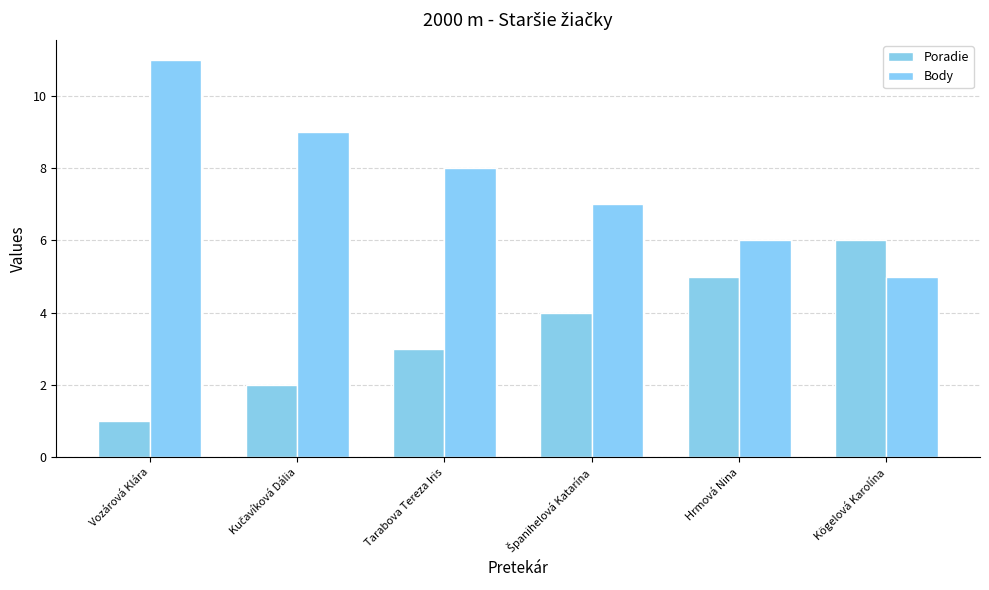

At which category does the chart reach its minimum across all series?

Vozárová Klára